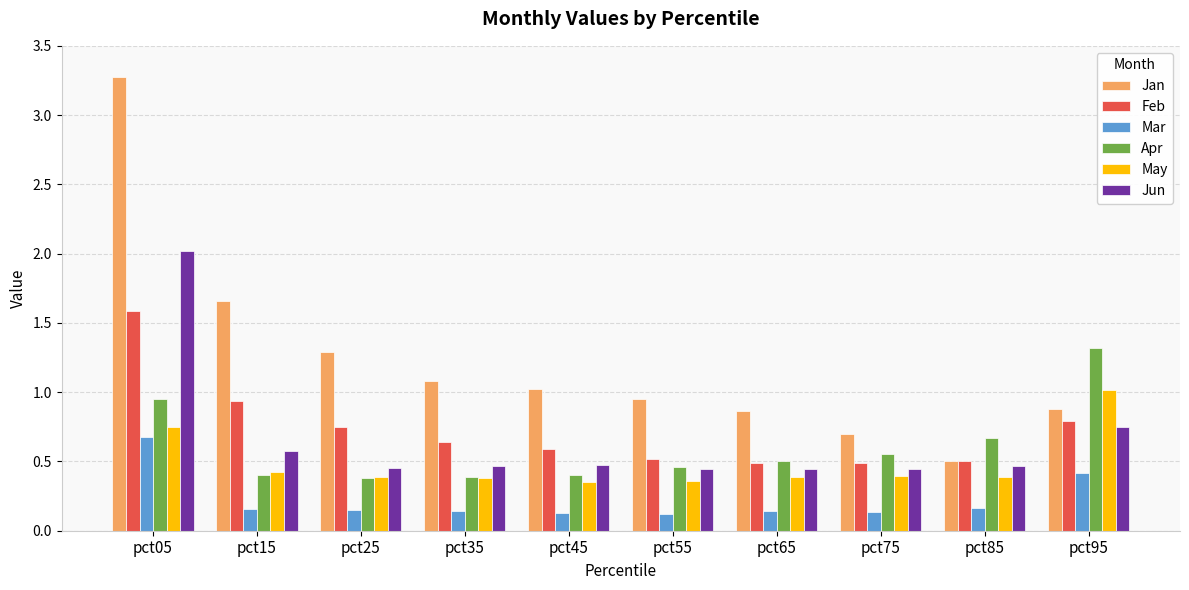

Are the bars horizontal?

No